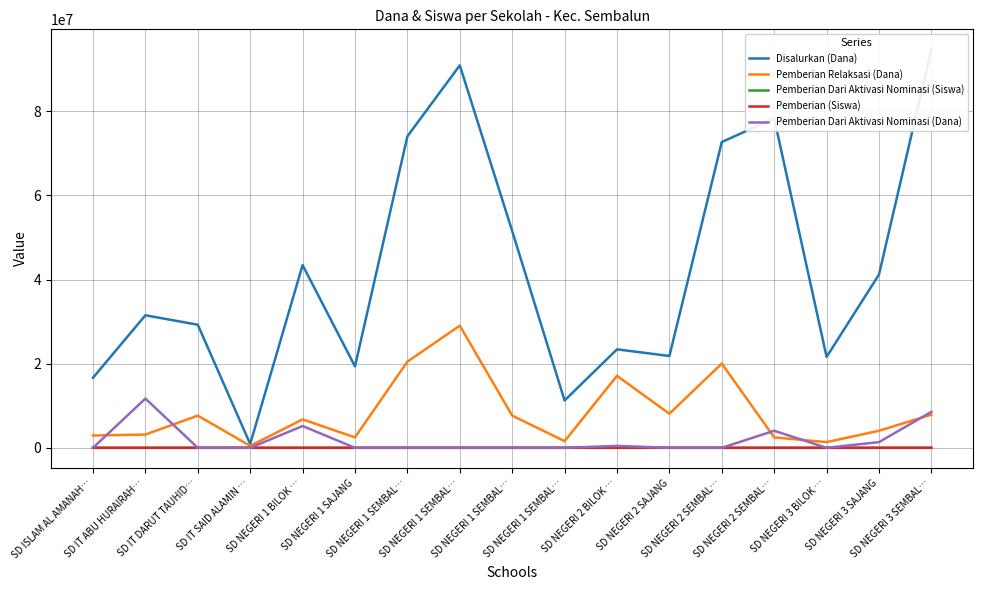

At how many categories does at least one series exceed 81411562?

2